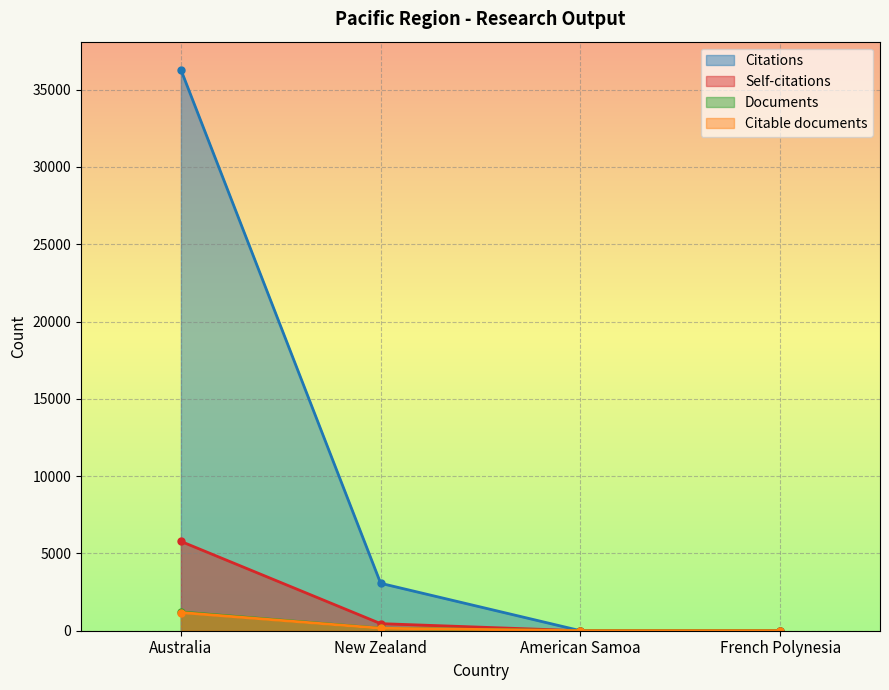

At how many categories does at least one series exceed 33377?

1